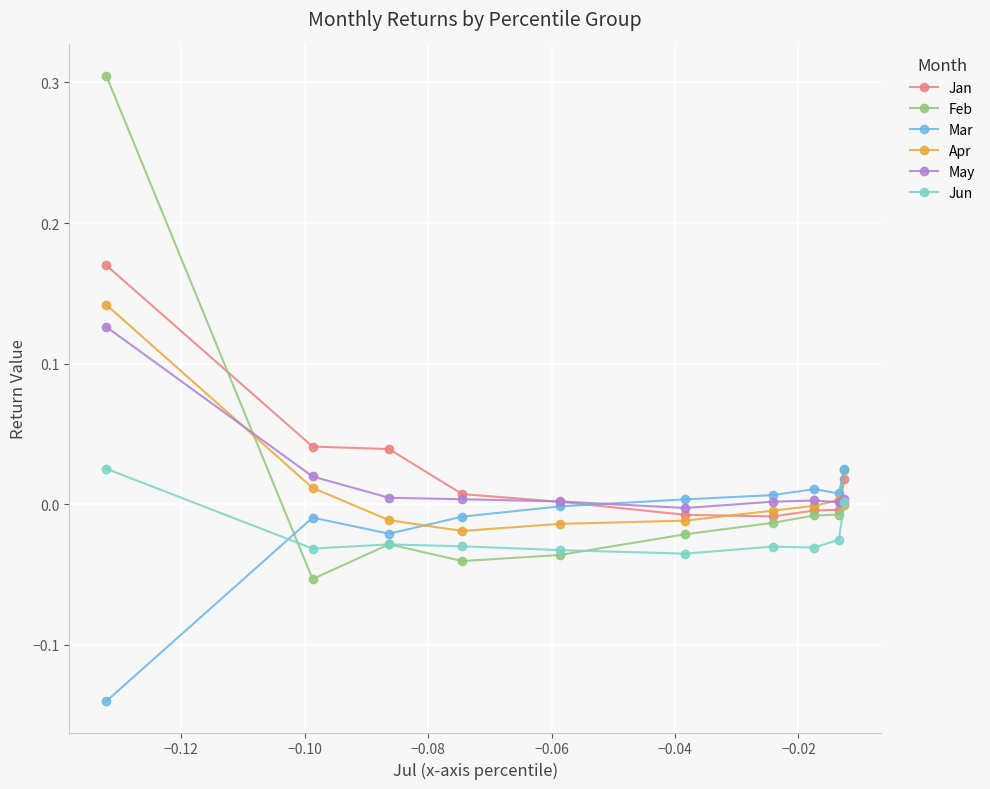

What are all the series names shown in the legend?

Jan, Feb, Mar, Apr, May, Jun